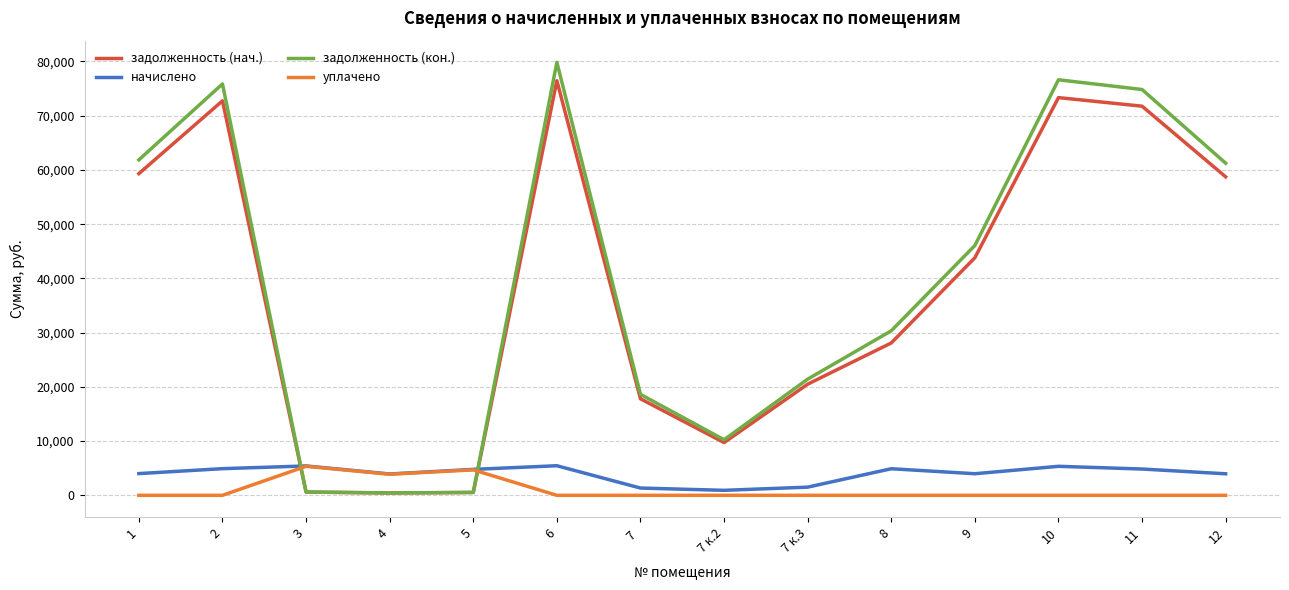

Which series changed the most between 4 and 7 к.2?

задолженность (кон.)